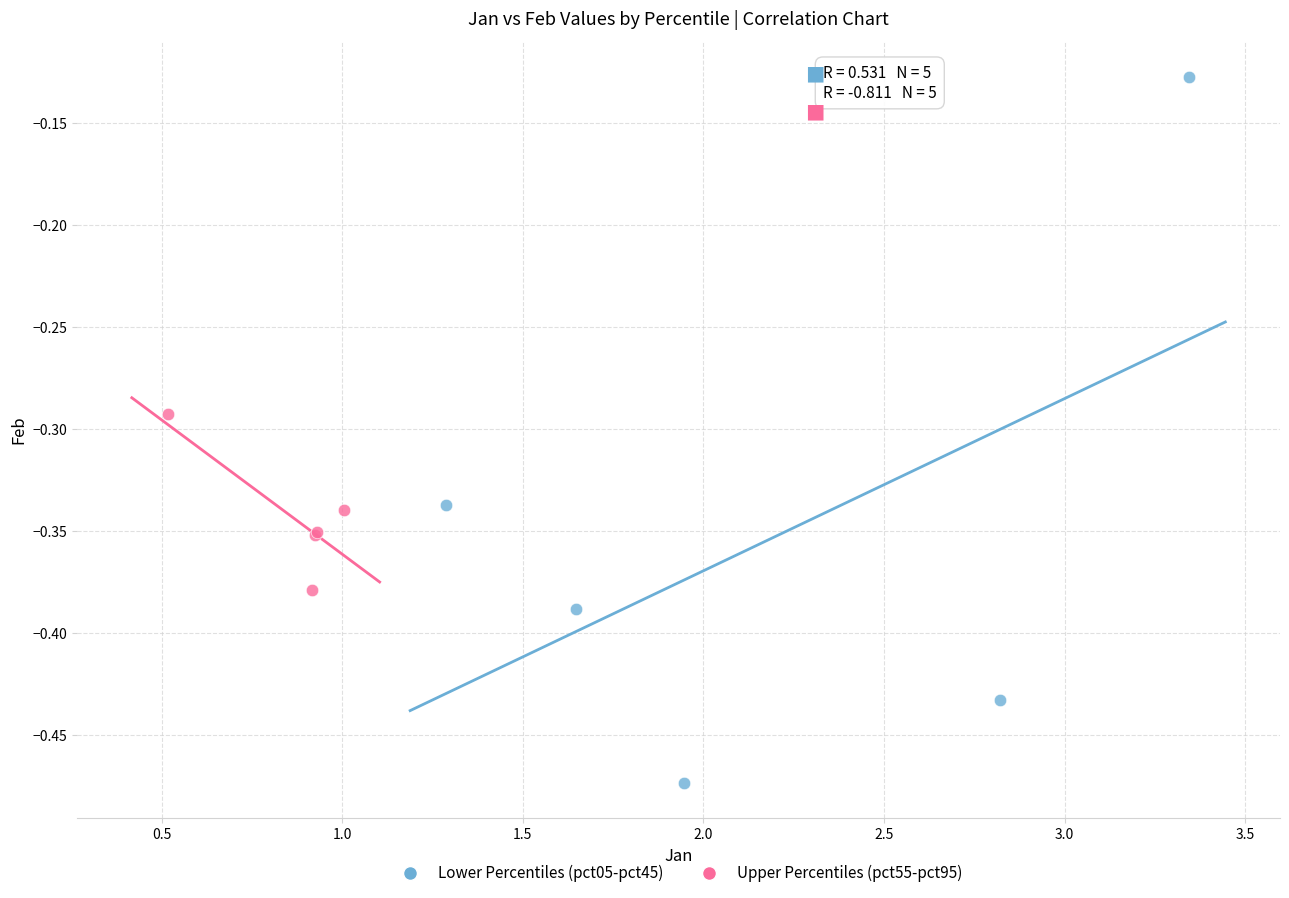

Which series reaches the minimum Y coordinate?

Lower Percentiles (pct05-pct45)